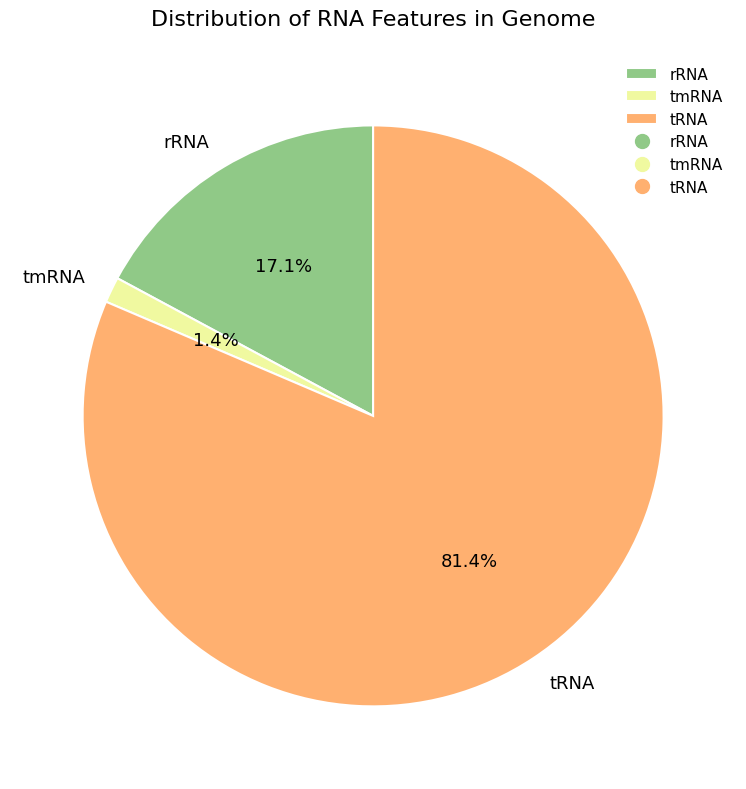

Is there a majority slice in this chart?

Yes